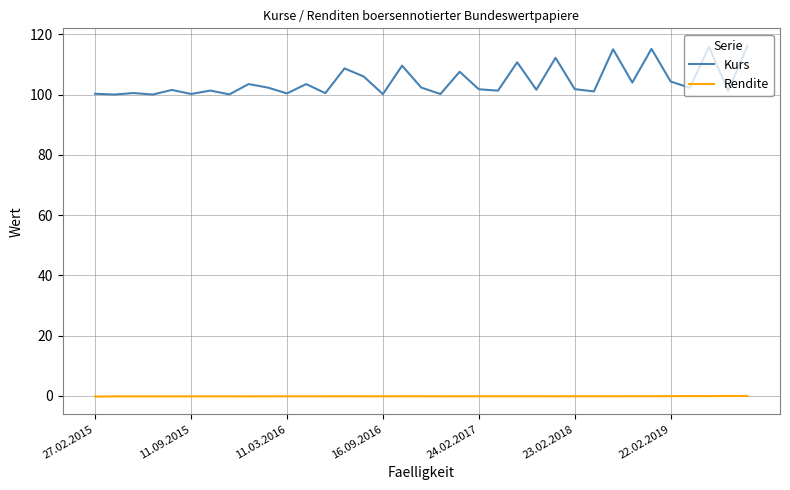

How many lines are shown in the chart?

2